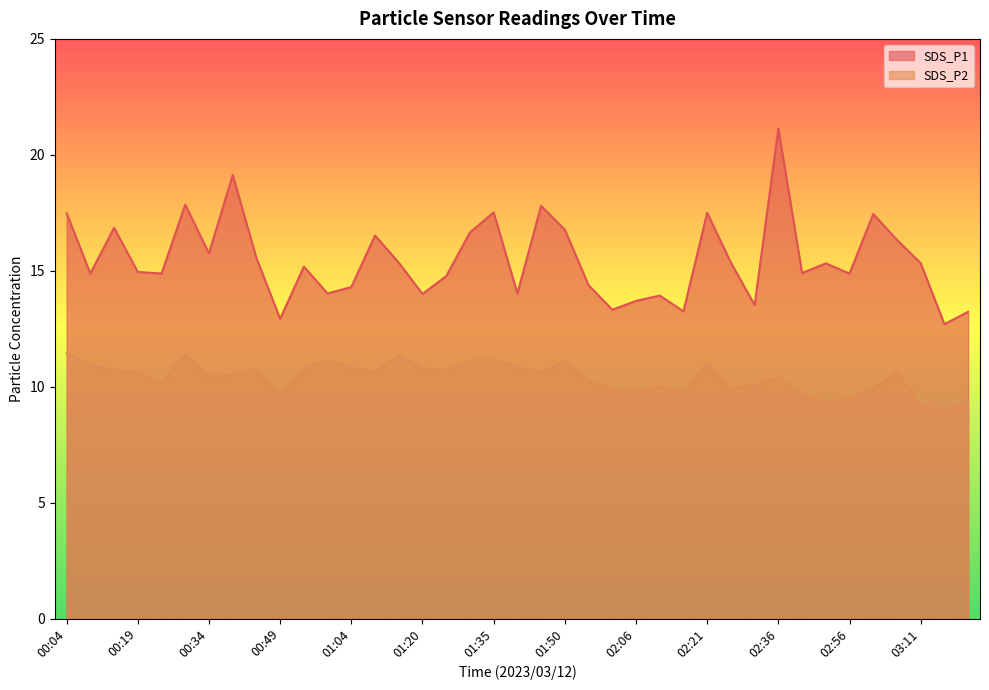

Reading left to right, list all the values displayed in this chart.

SDS_P1: 17.5	14.9	16.9	14.9	14.9	17.9	15.8	19.1	15.6	12.9	15.2	14.0	14.3	16.5	15.3	14.0	14.8	16.6	17.5	14.0	17.8	16.8	14.4	13.3	13.7	13.9	13.2	17.5	15.3	13.5	21.1	14.9	15.3	14.9	17.4	16.3	15.3	12.7	13.2
SDS_P2: 11.4	10.9	10.7	10.7	10.2	11.4	10.4	10.5	10.8	9.6	10.8	11.2	10.8	10.7	11.3	10.8	10.7	11.1	11.2	10.8	10.6	11.1	10.3	9.9	9.8	10.0	9.7	11.0	9.9	10.1	10.4	9.6	9.3	9.5	9.9	10.7	9.2	9.0	9.3